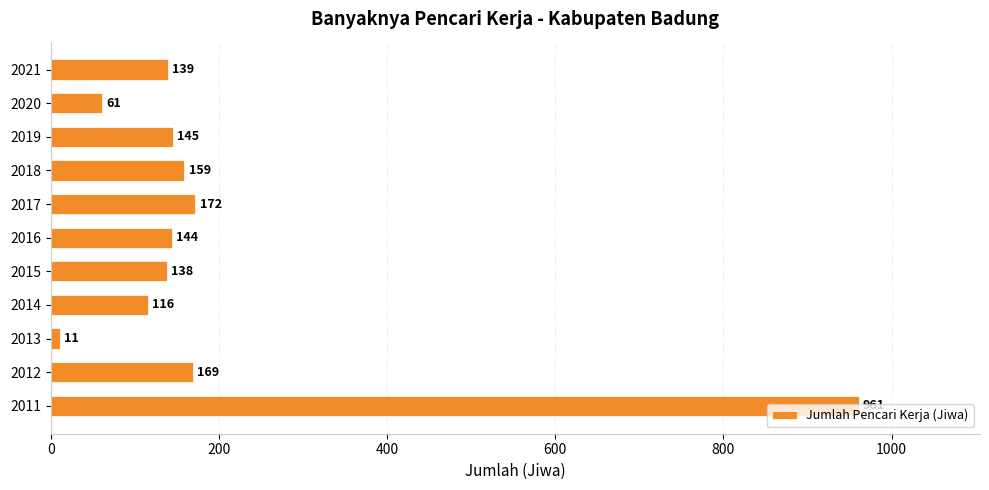

Rank the categories by value from highest to lowest.

2011, 2017, 2012, 2018, 2019, 2016, 2021, 2015, 2014, 2020, 2013